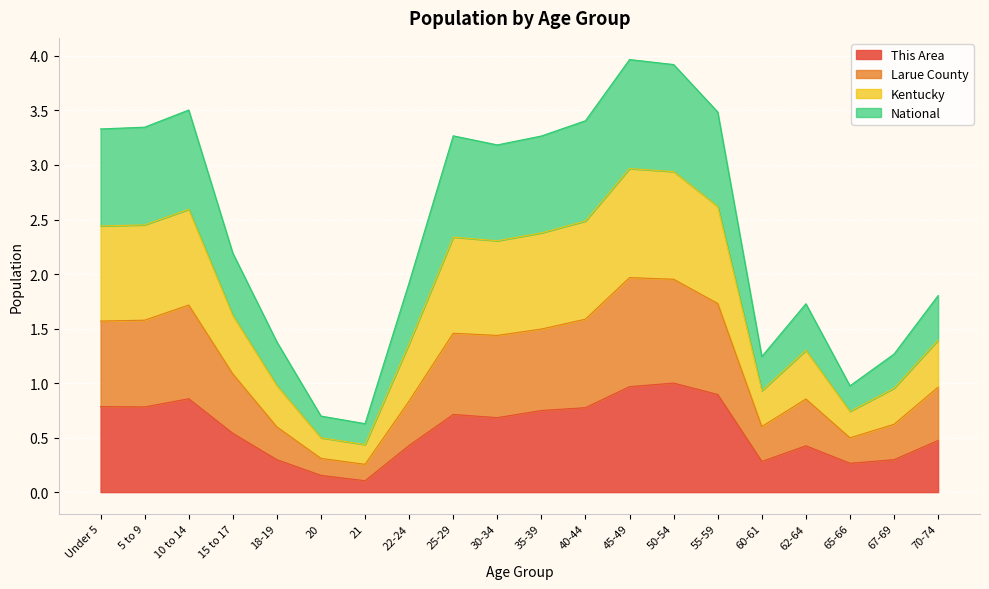

The value of National at 22-24 is 2.2. True or false?

False